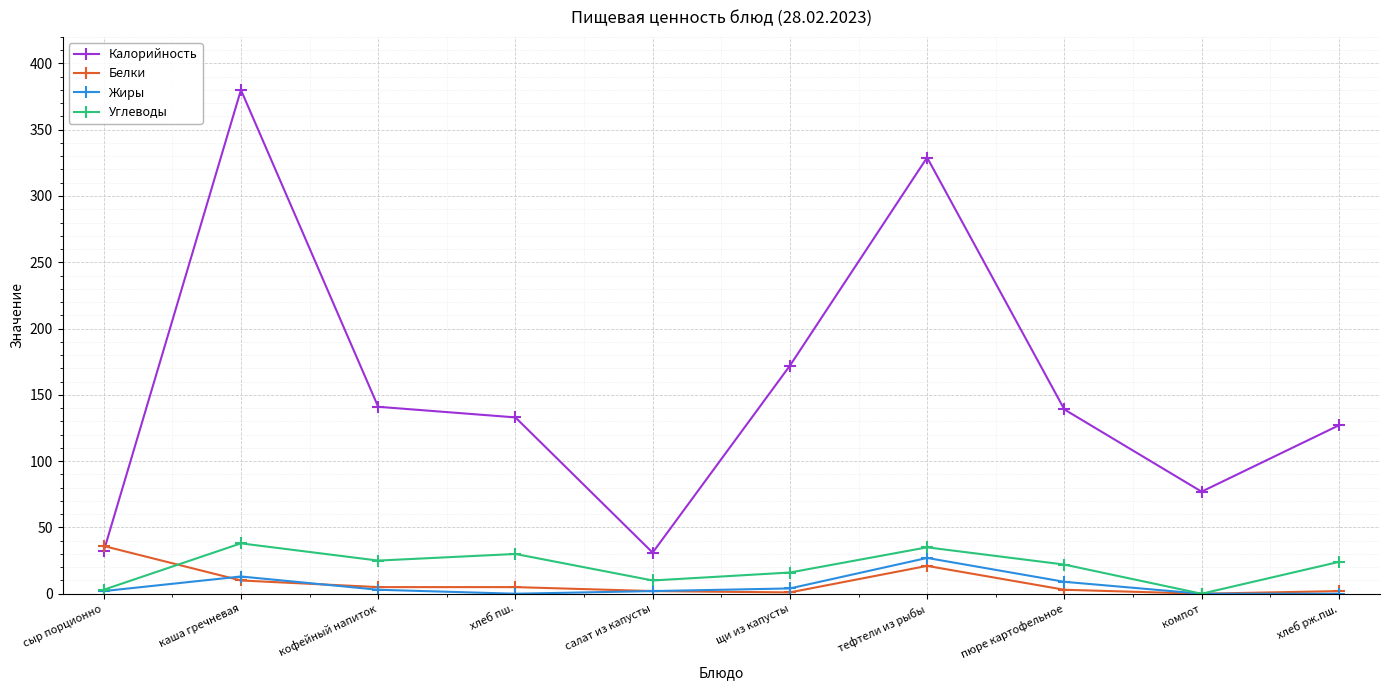

What is the difference between the second highest and minimum values in the Углеводы series?

35